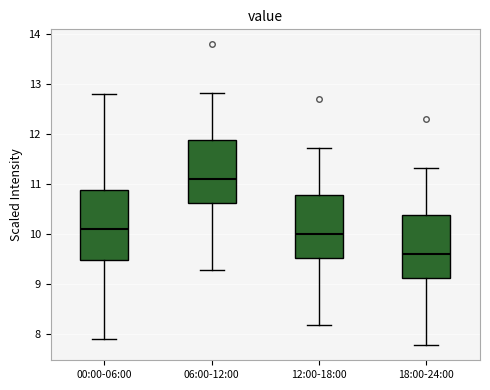

Which box's median line is the lowest?

18:00-24:00